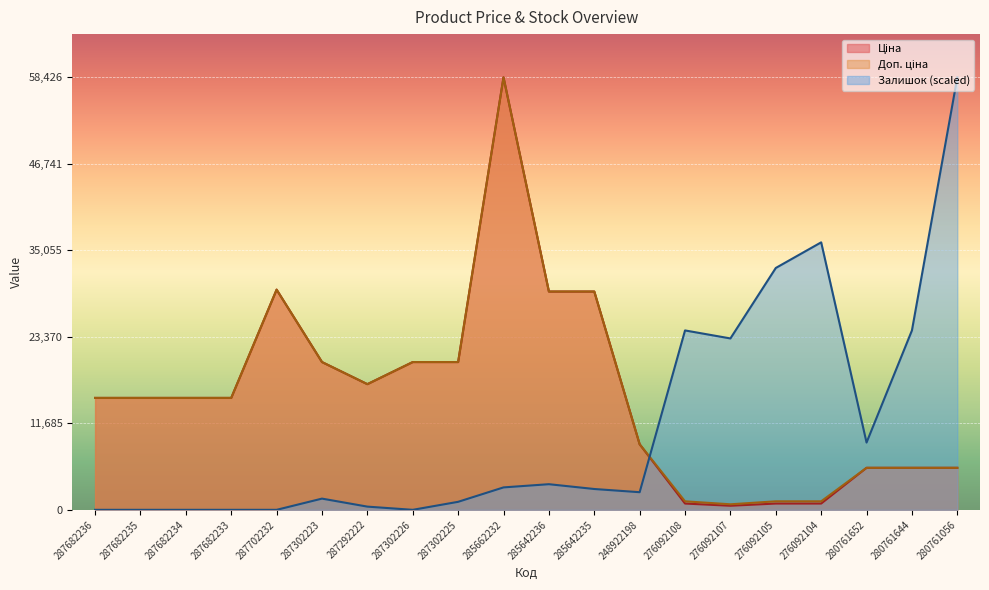

What is the sum of the Ціна values at 248922198 and 287292222?

25833.0